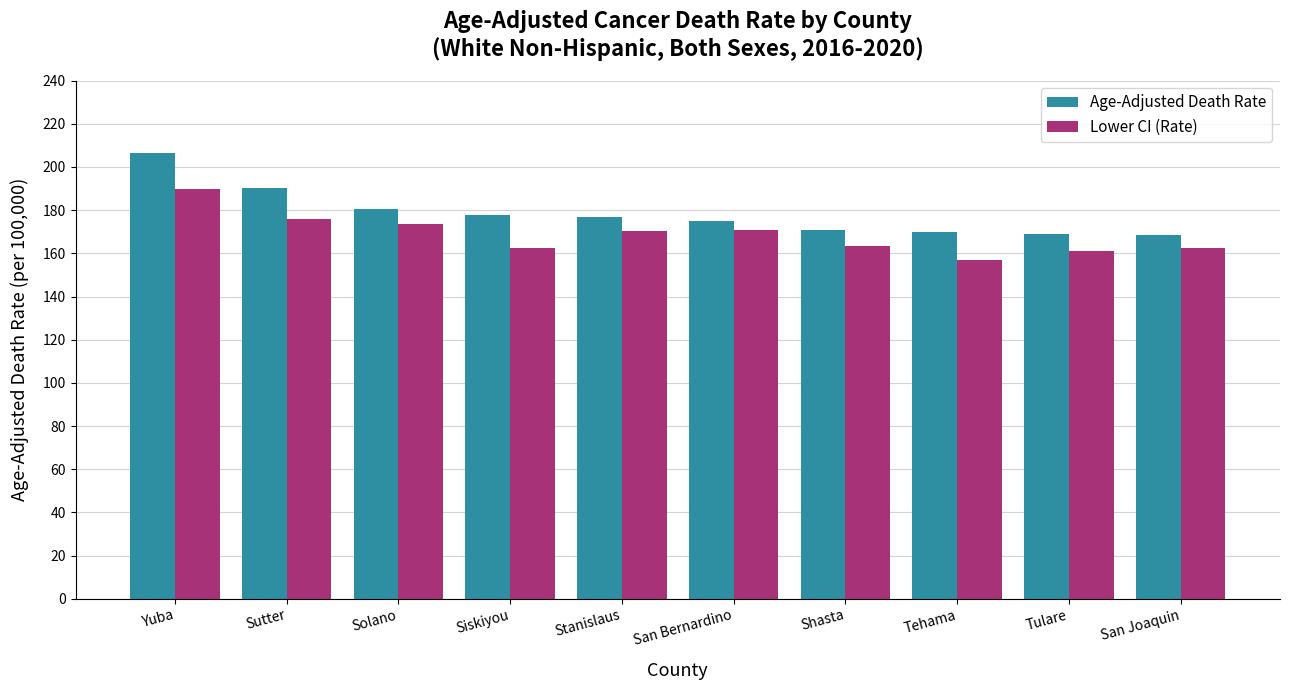

What is the difference between the maximum and minimum values in the Age-Adjusted Death Rate series?

38.0